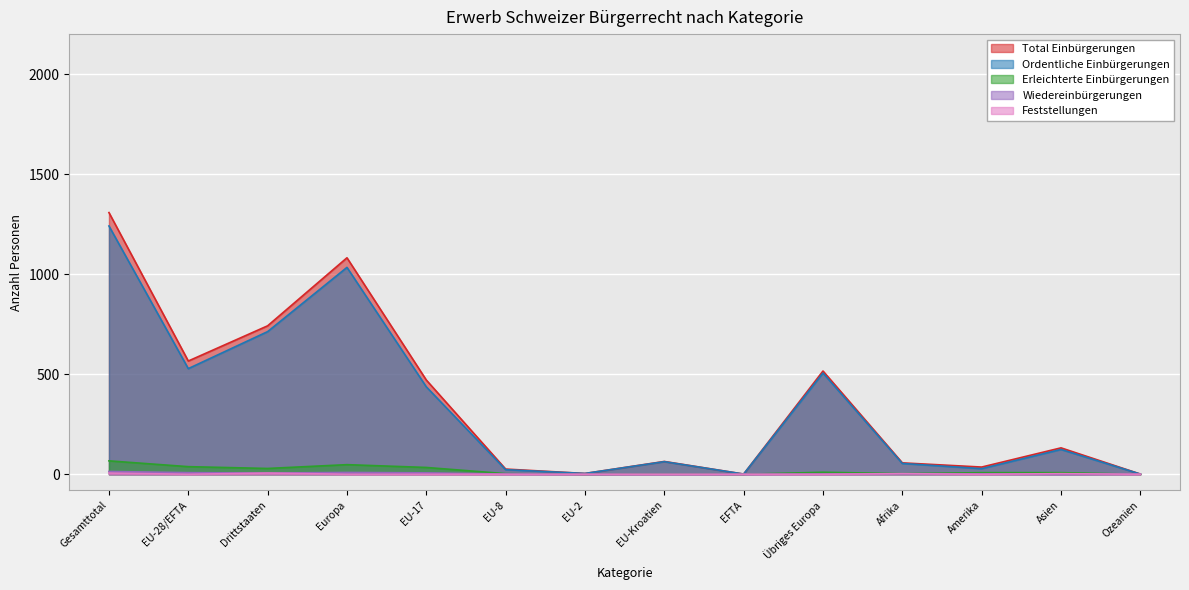

How many positive values does the Wiedereinbürgerungen series have?

10